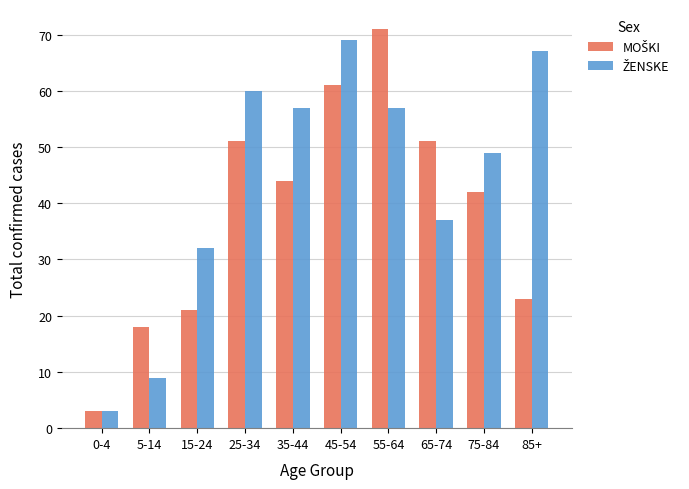

What is the difference between the highest and lowest values at 5-14?

9